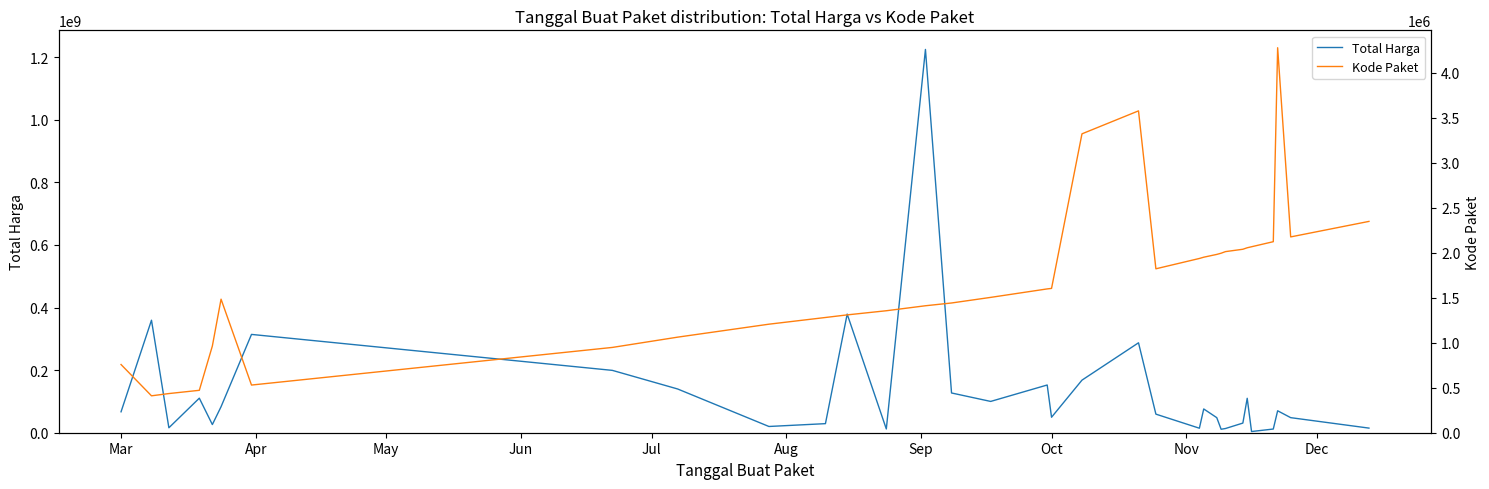

What is the difference between the maximum and minimum values in the Total Harga series?

1220857000